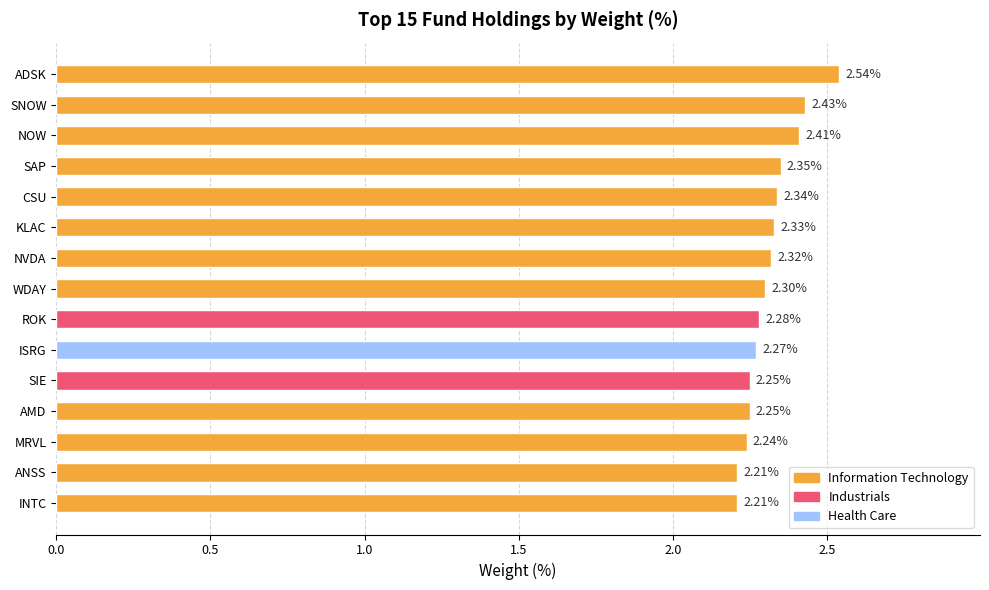

What is the change in value from MRVL to CSU?

+0.1